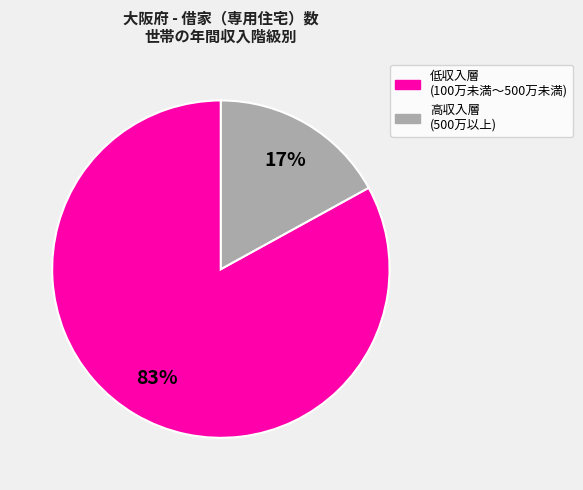

Is there any slice that represents more than half of the pie?

Yes